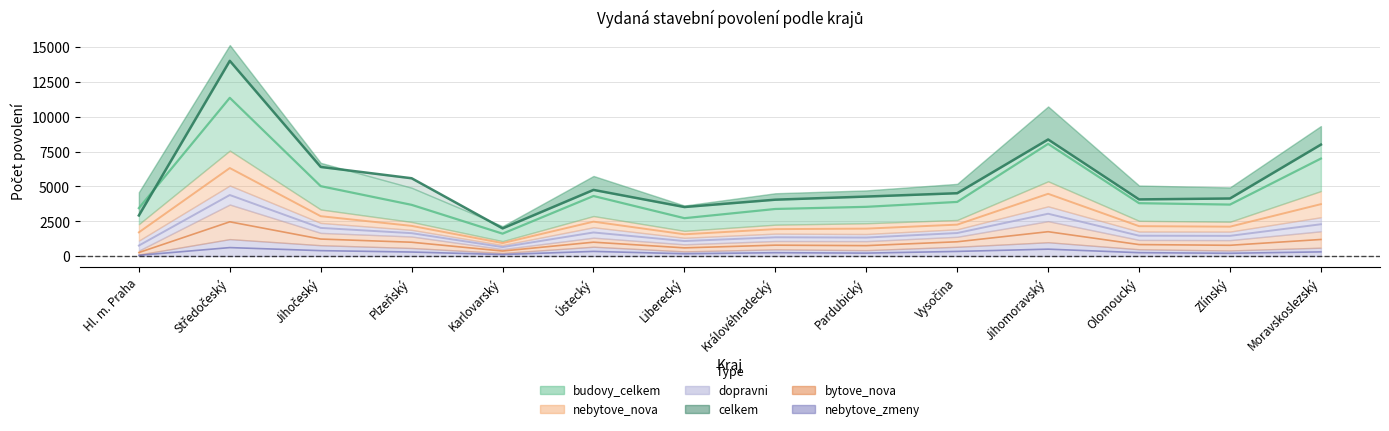

What is the sum of the nebytove_zmeny values at Středočeský and Karlovarský?

721.5